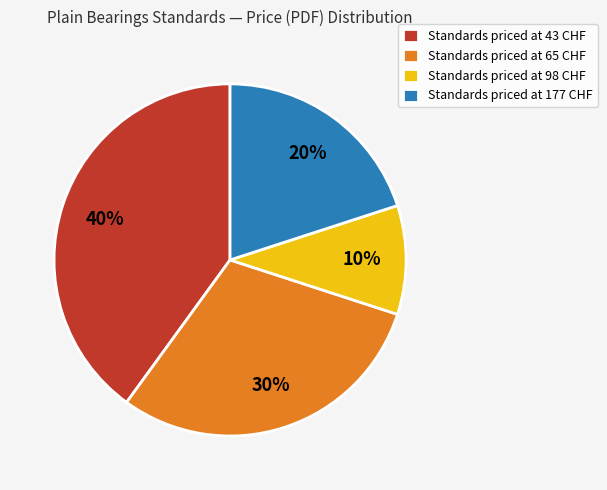

What is the largest slice in the pie chart?

Standards priced at 43 CHF